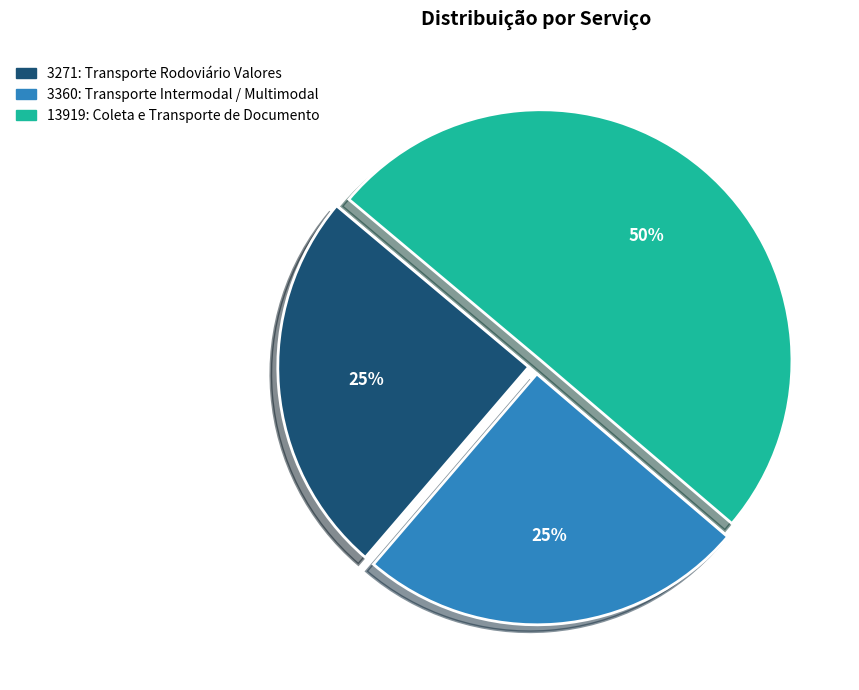

Combined, do 13919: Coleta e Transporte de Documento and 3271: Transporte Rodoviário Valores account for over 50%?

Yes